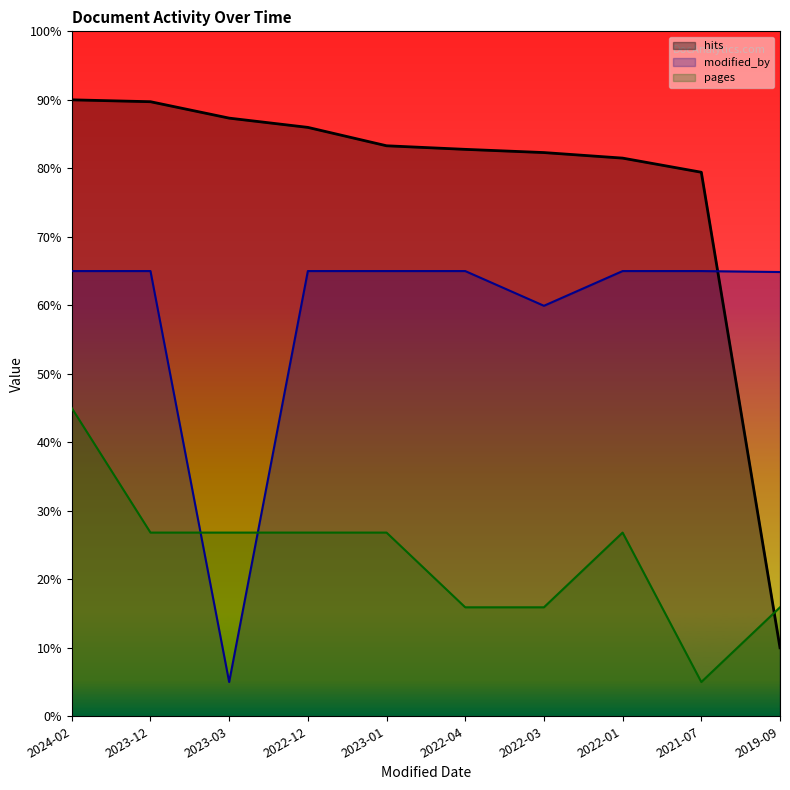

The value of hits at 2023-12 is 149.1. True or false?

False